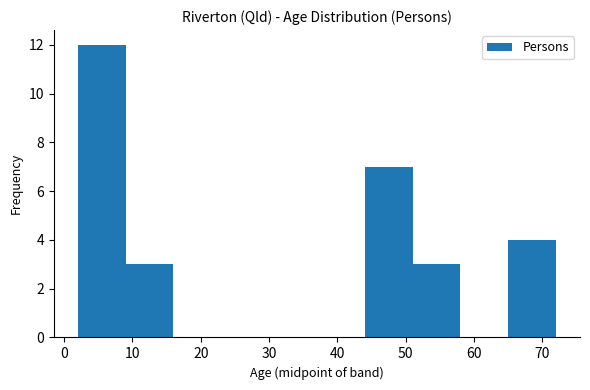

Which range on the x-axis has the tallest bar?

2 to 9